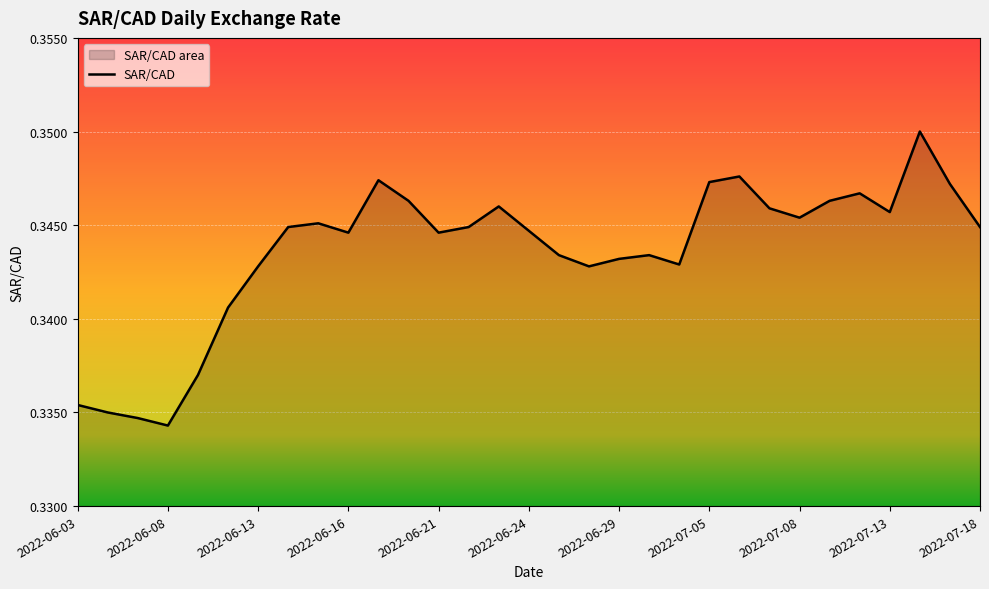

What is the approximate value at 2022-06-15?

0.3